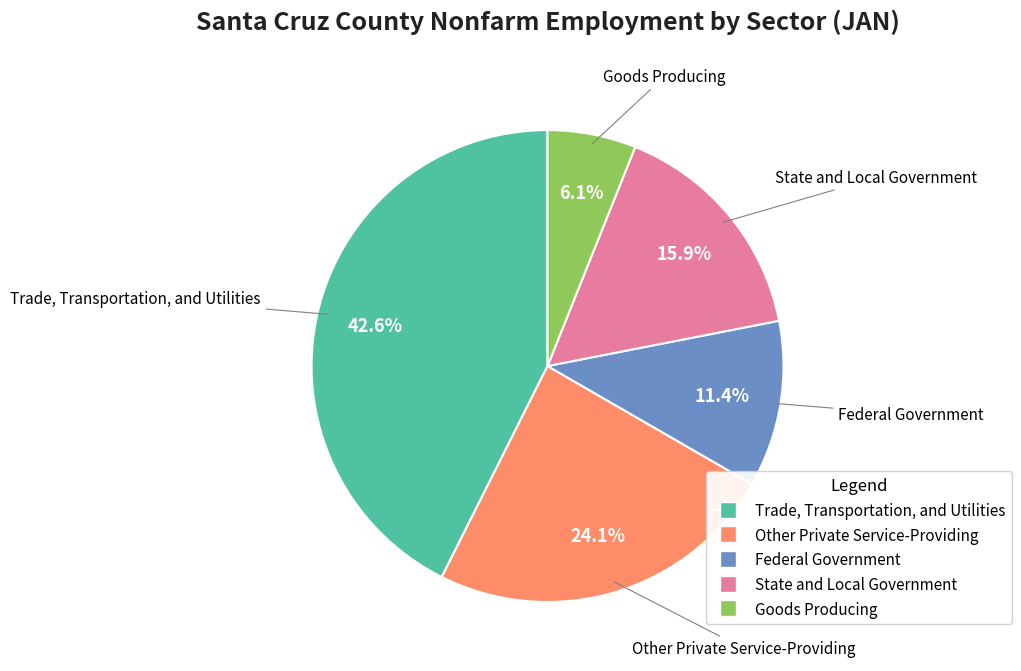

Which slice is the largest?

Trade, Transportation, and Utilities